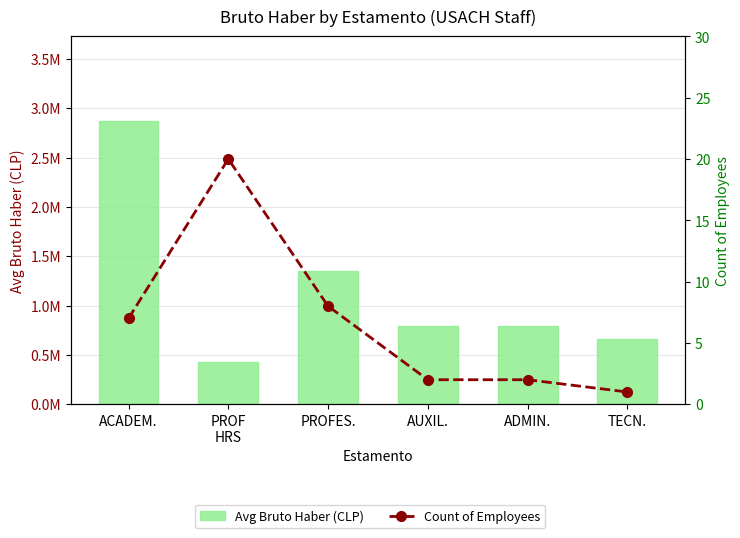

Which series has the widest spread of values?

Avg Bruto Haber (CLP)